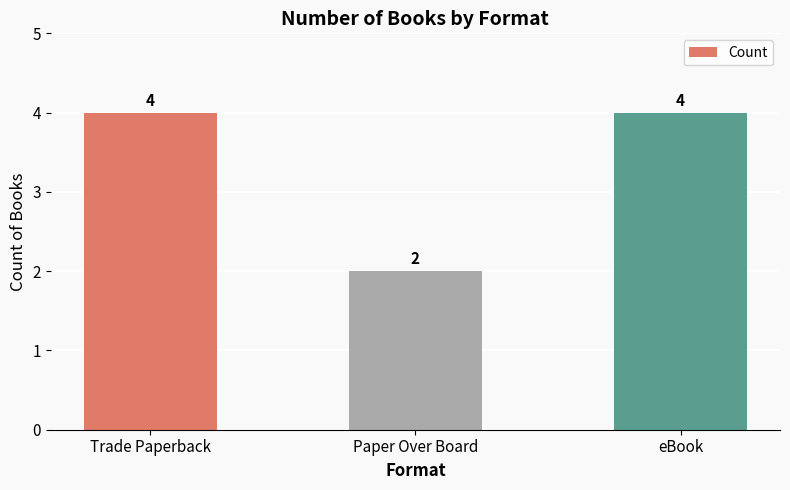

What is the smallest value displayed?

2